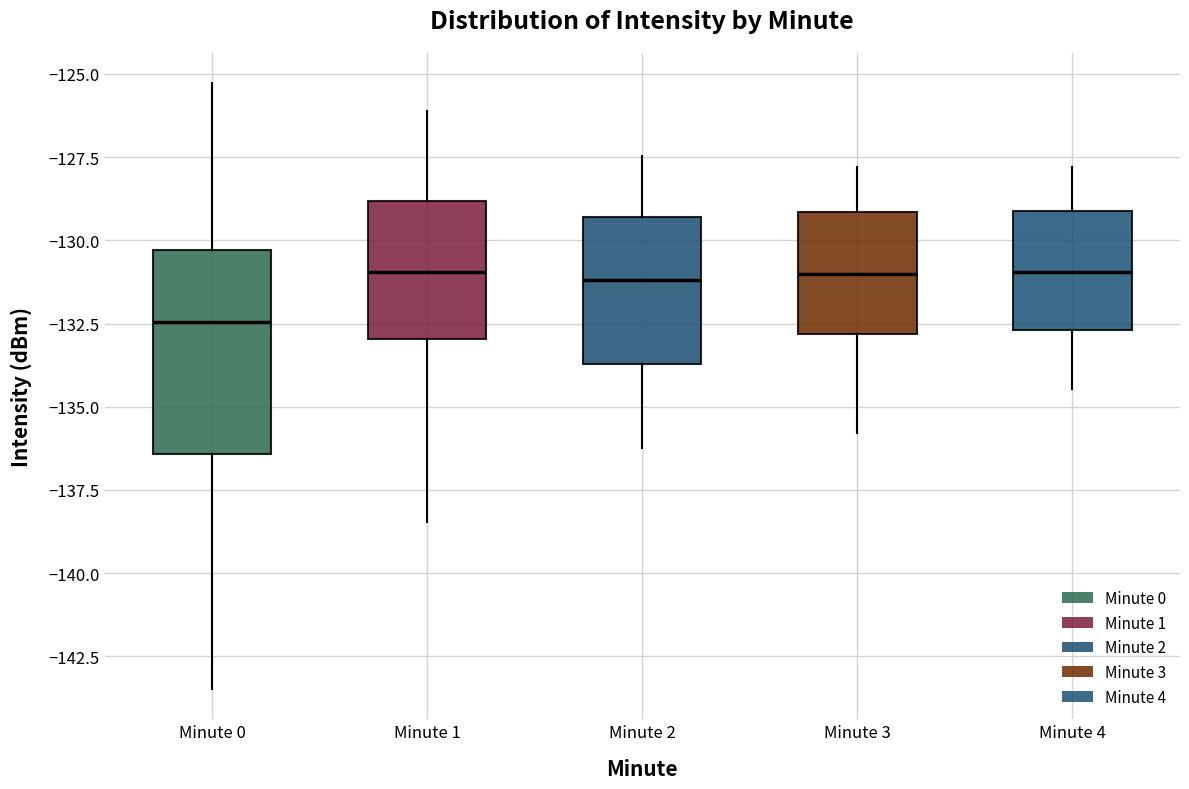

Which box is the tallest, from its lower edge to its upper edge?

Minute 0